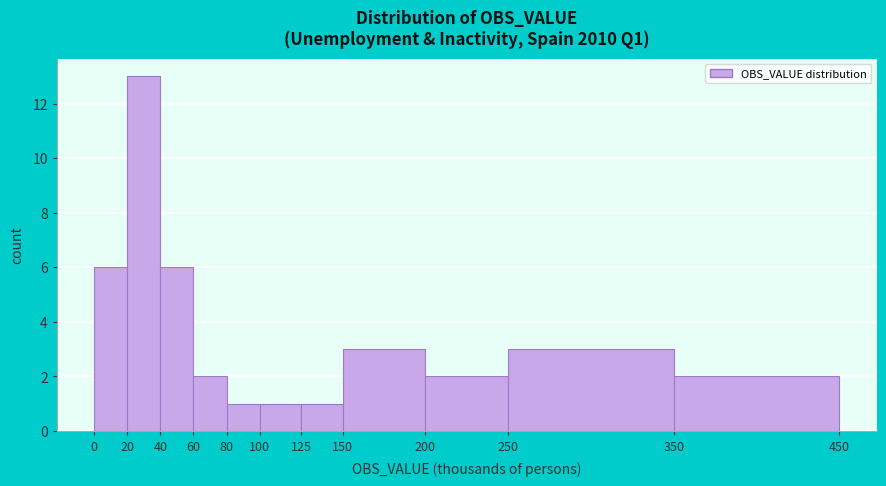

Which range on the x-axis has the tallest bar?

20 to 40